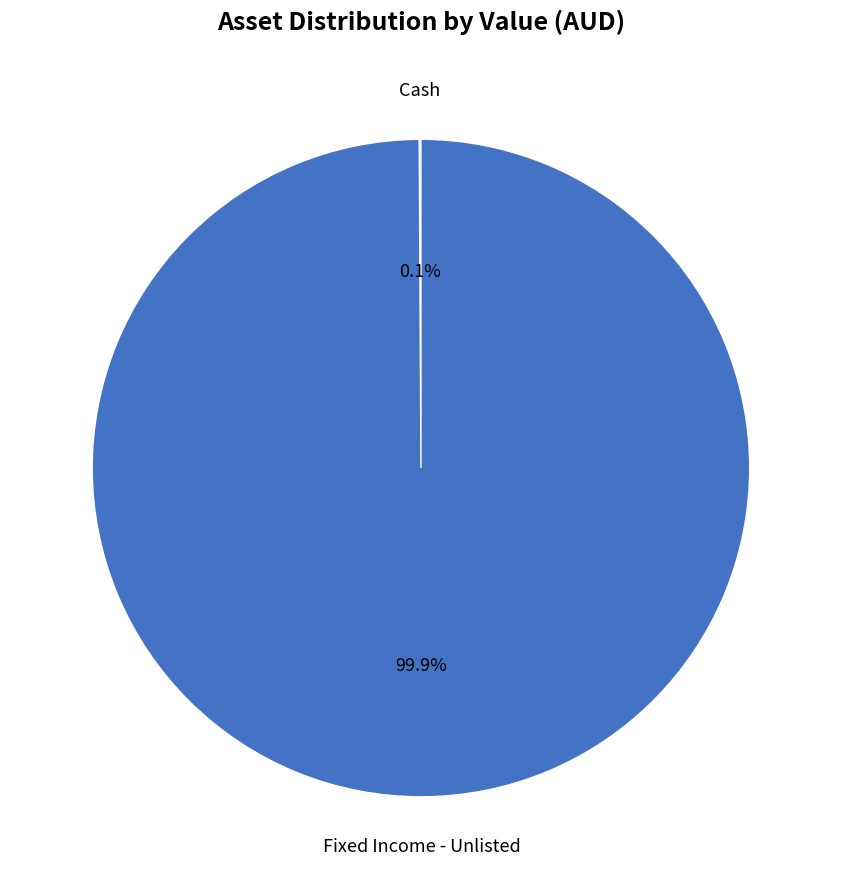

Which category accounts for the majority?

Fixed Income - Unlisted